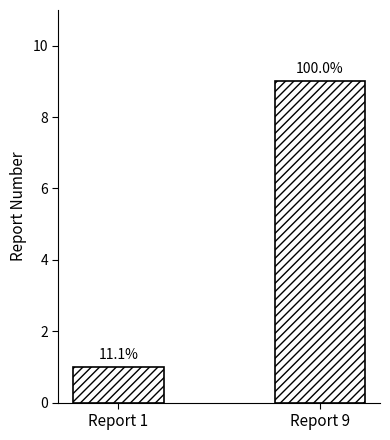

What is the difference between the maximum and minimum values?

8